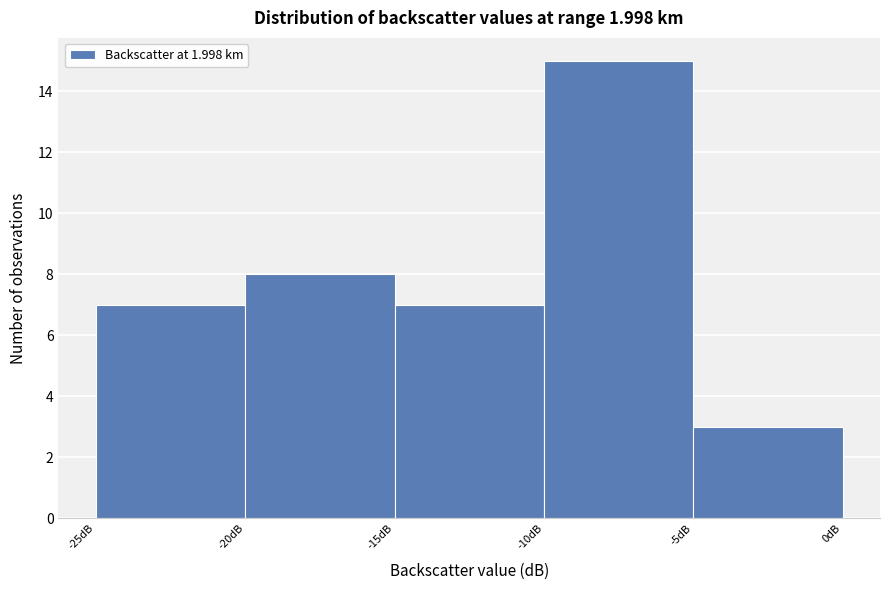

Which range on the x-axis has the tallest bar?

-10 to -5